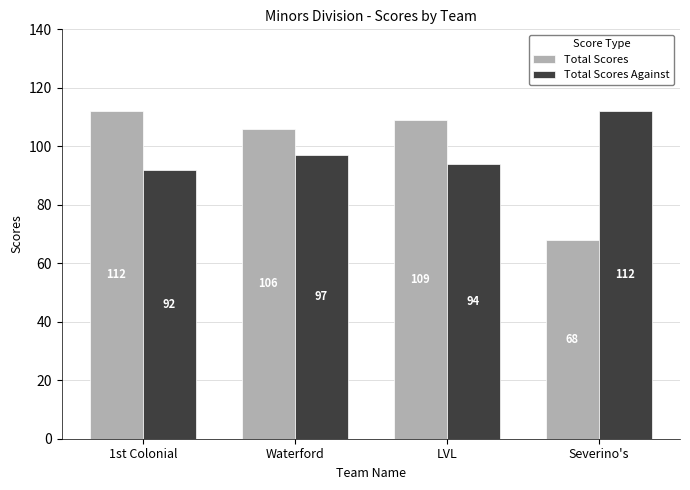

Reading left to right, extract all data points from this chart.

Total Scores: 112	106	109	68
Total Scores Against: 92	97	94	112